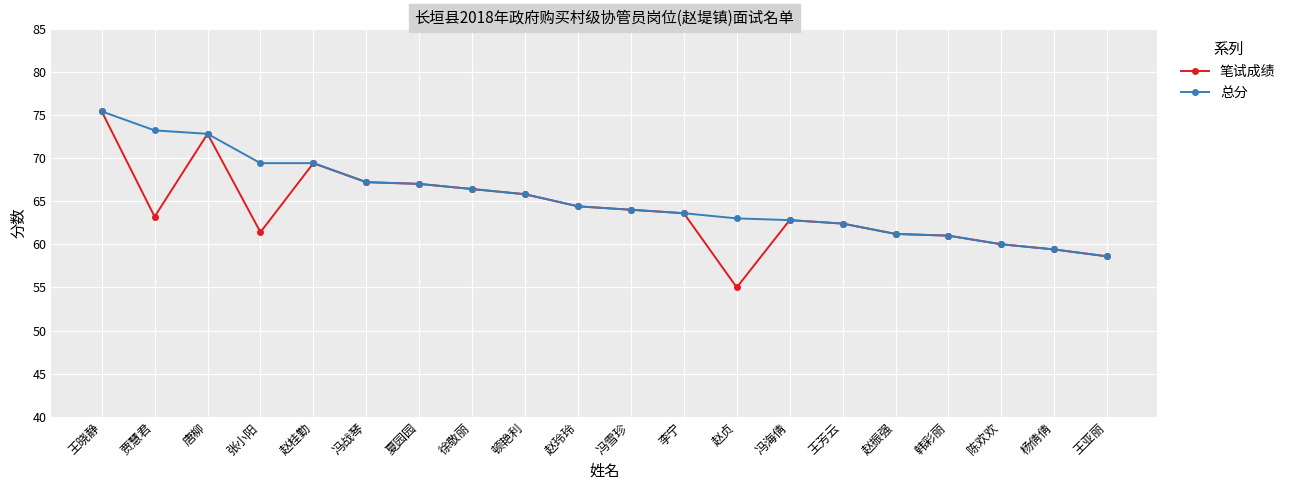

Which series has the widest spread of values?

笔试成绩